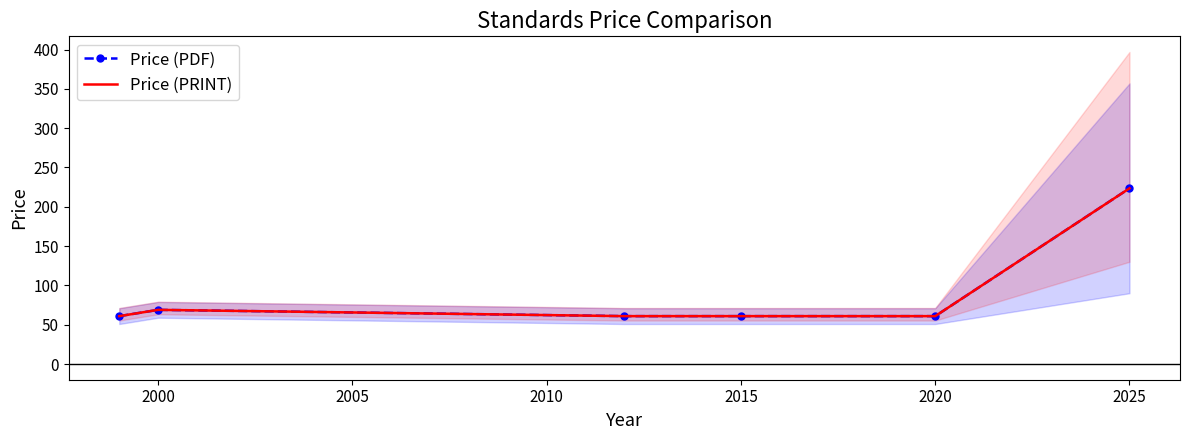

True or false: Price (PDF) has a value of 69.0 at 2000.

True